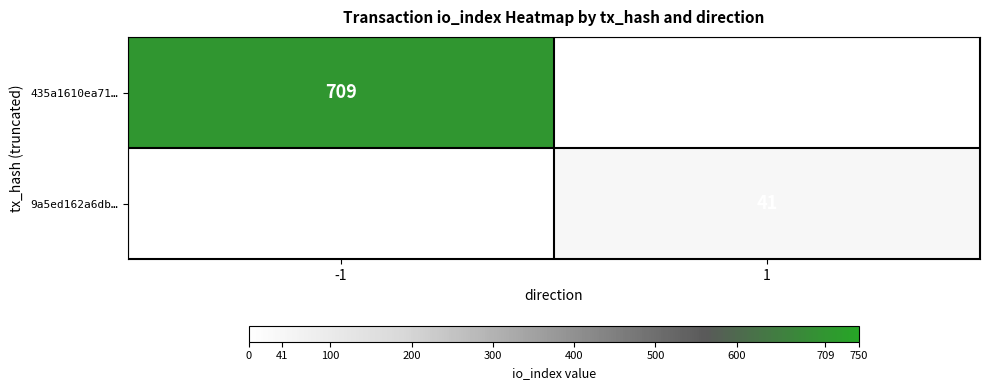

Which label corresponds to the smallest value in the chart?

1